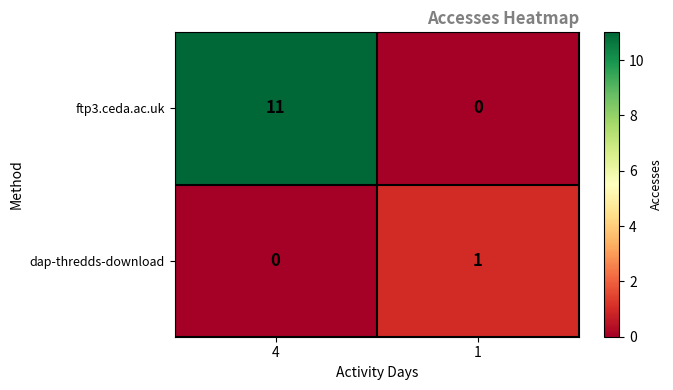

What is the difference between the ftp3.ceda.ac.uk values at 4 and 1?

11